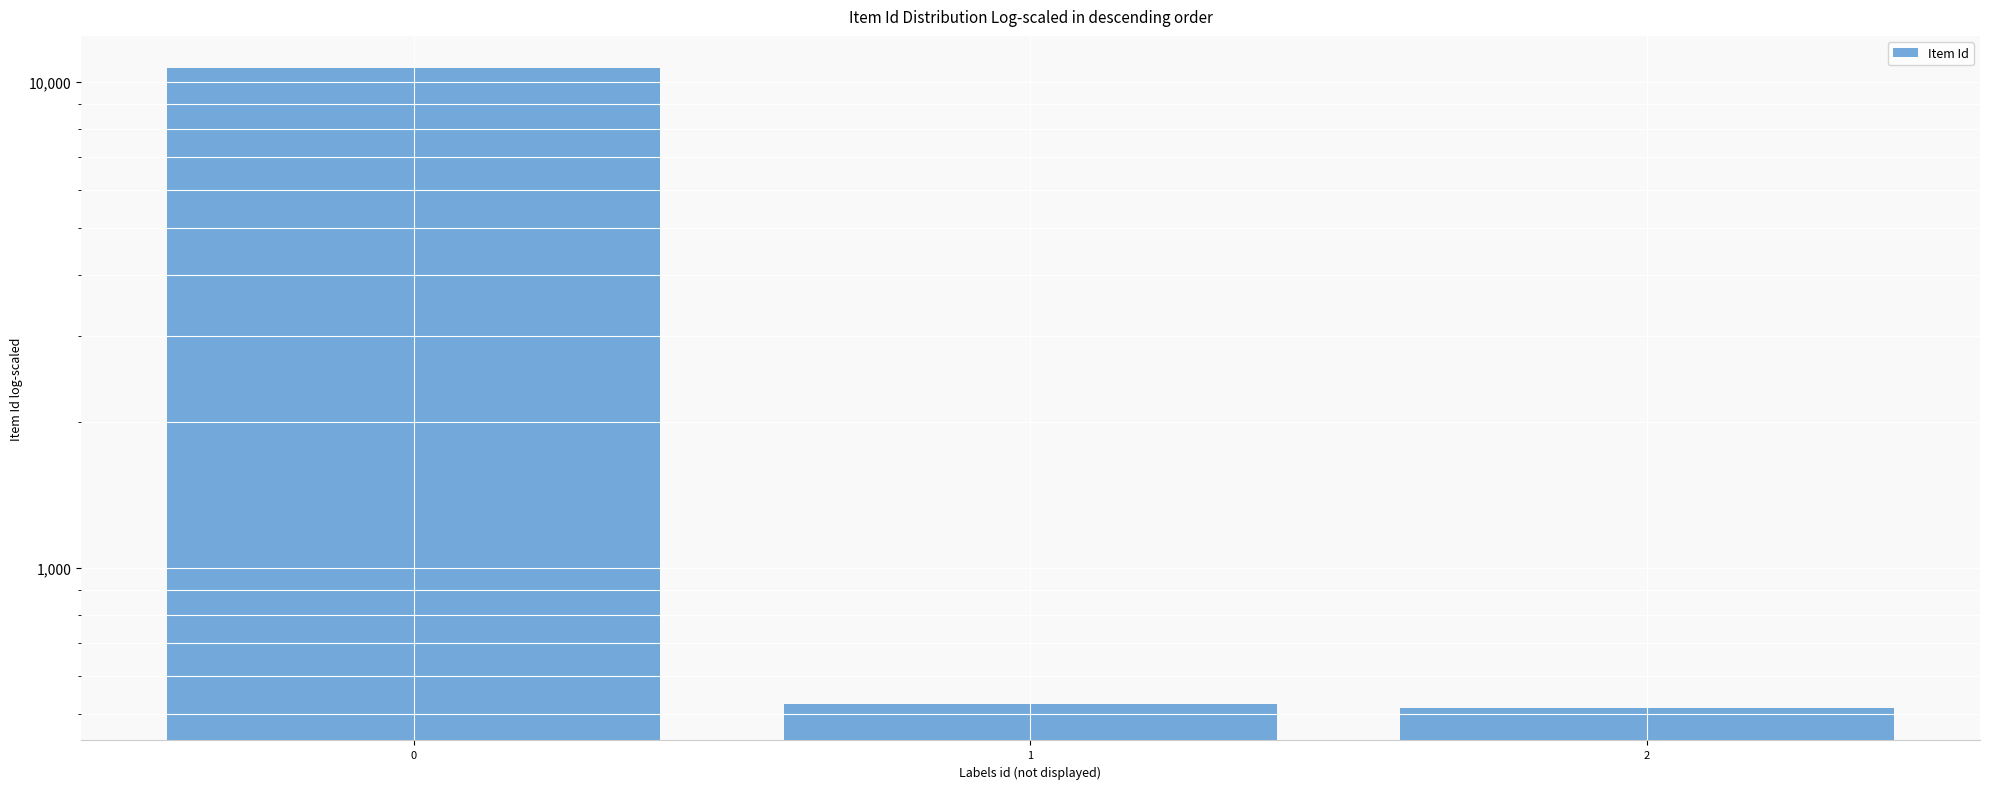

What is the value of the 2nd bar from the left?

526